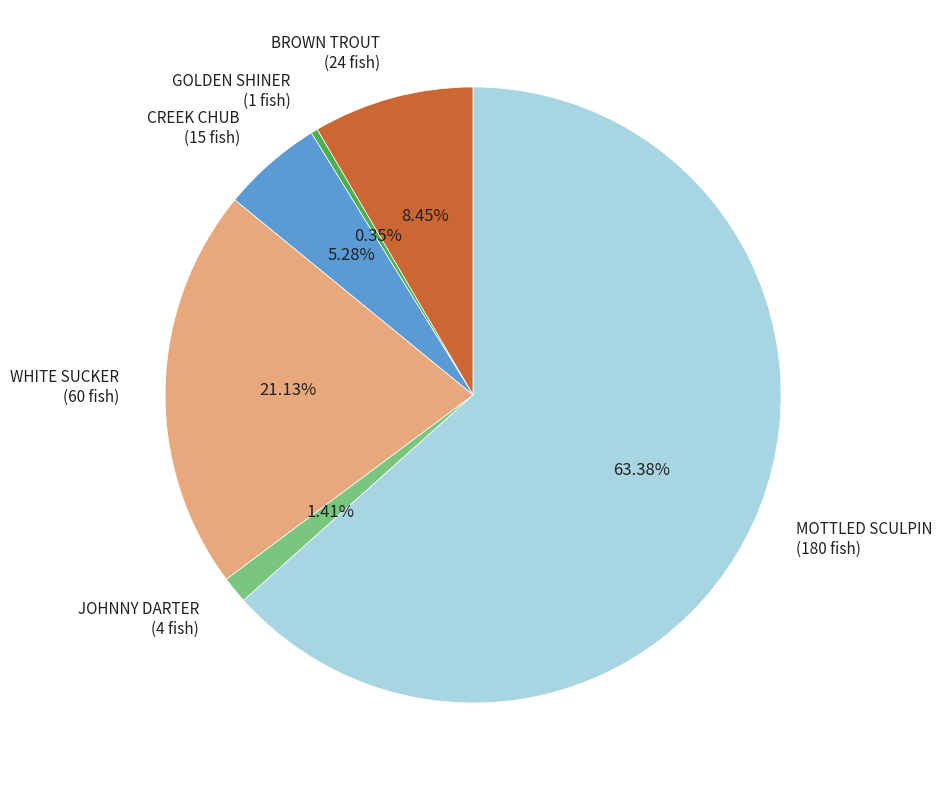

Between JOHNNY DARTER (4 fish) and MOTTLED SCULPIN (180 fish), which is larger?

MOTTLED SCULPIN (180 fish)